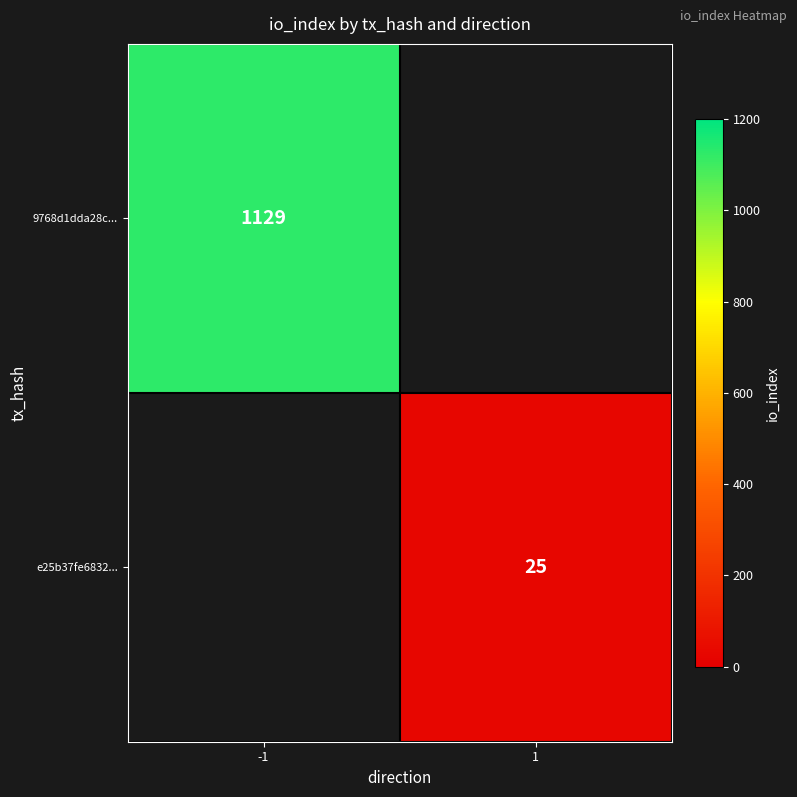

The value of 9768d1dda28c... at -1 is 1129. True or false?

True